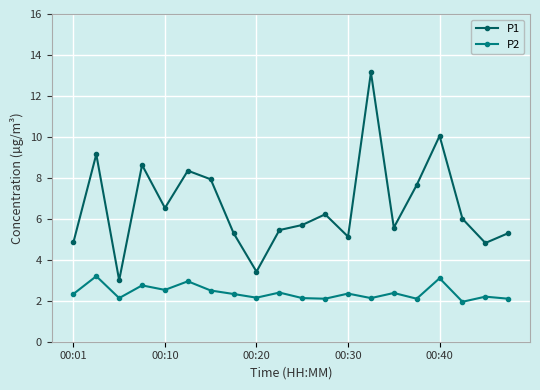

True or false: P2 has more than 1 points higher than both neighbors.

True